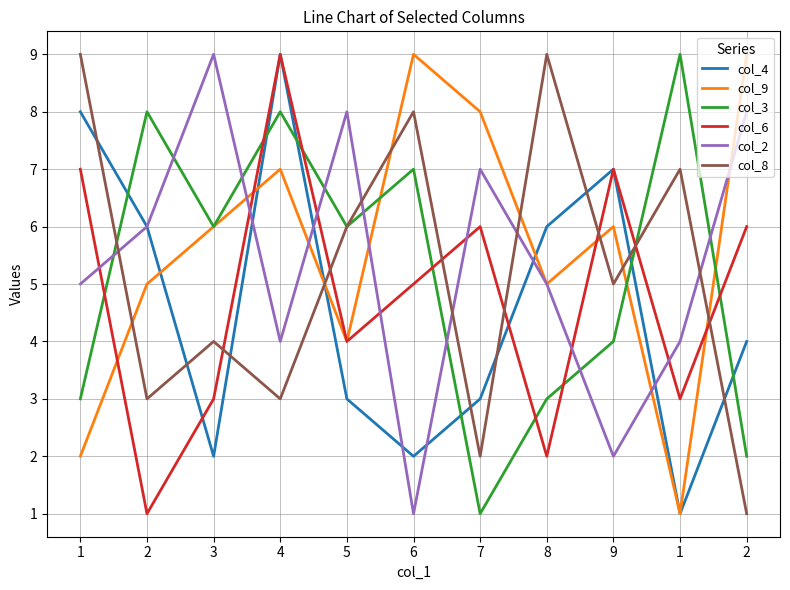

Which series has the largest total across all categories?

col_9